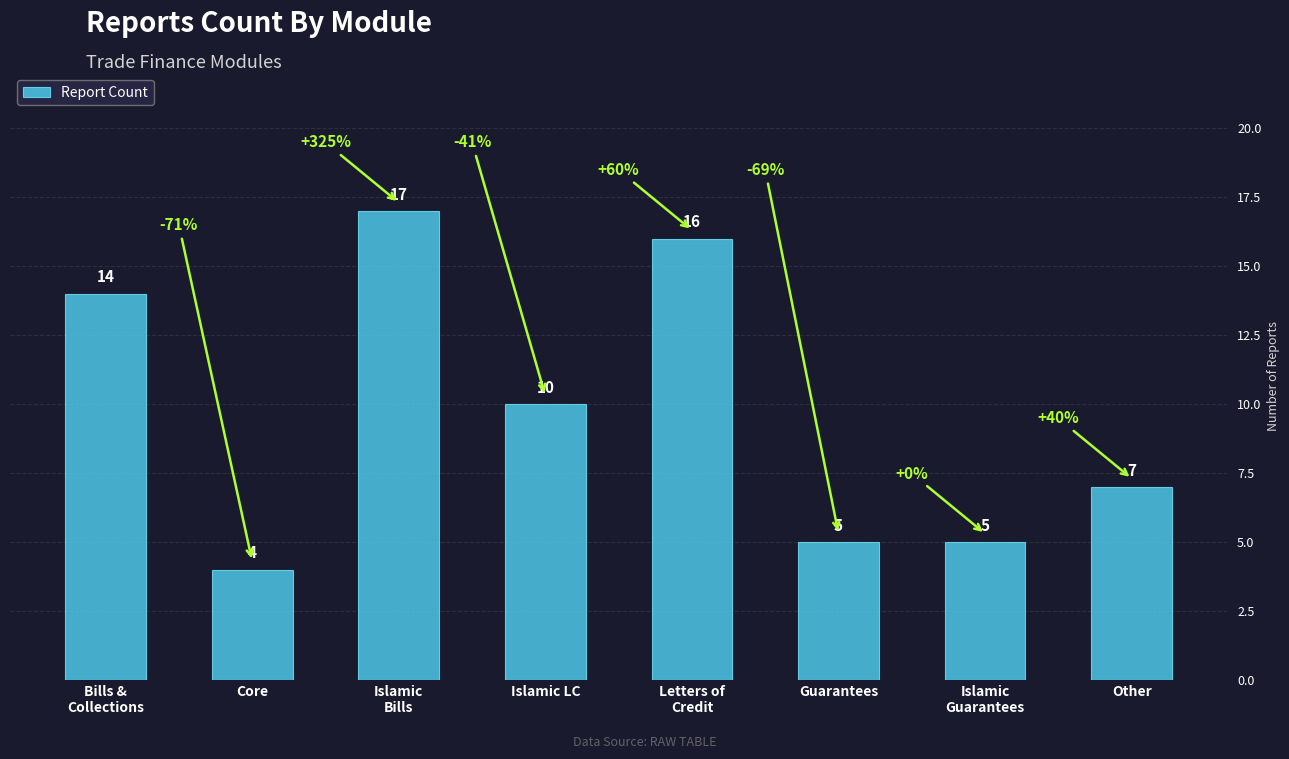

What is the approximate value at Islamic
Bills?

17